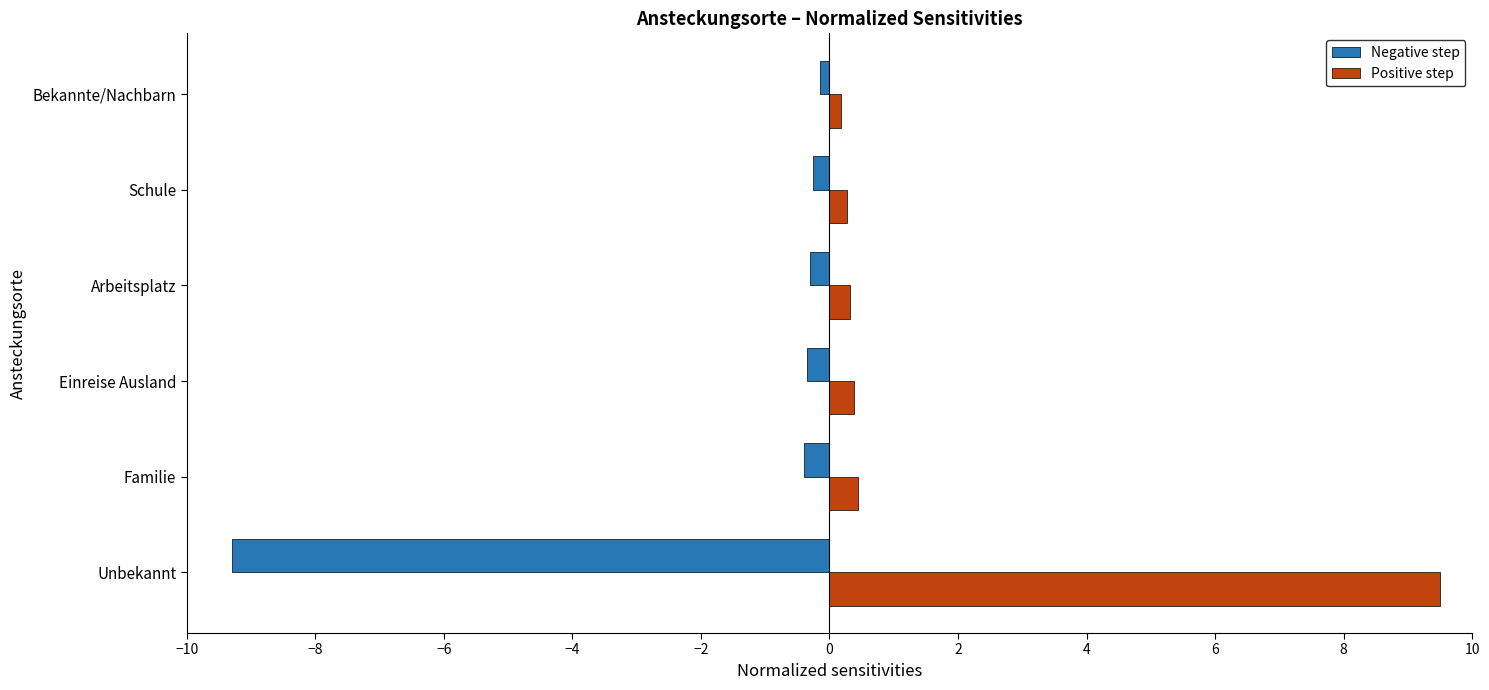

What is the smallest value displayed?

-9.3